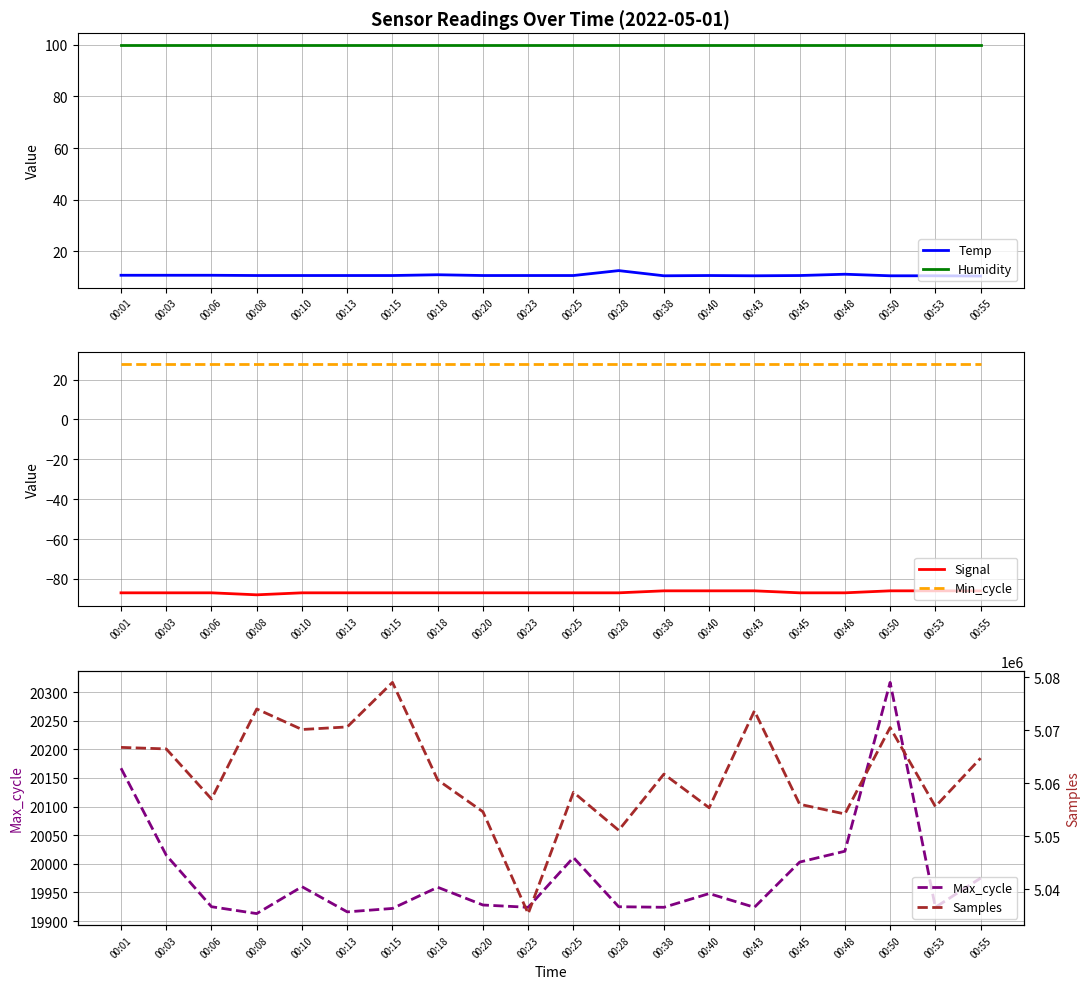

What is the smallest value displayed?

-88.0